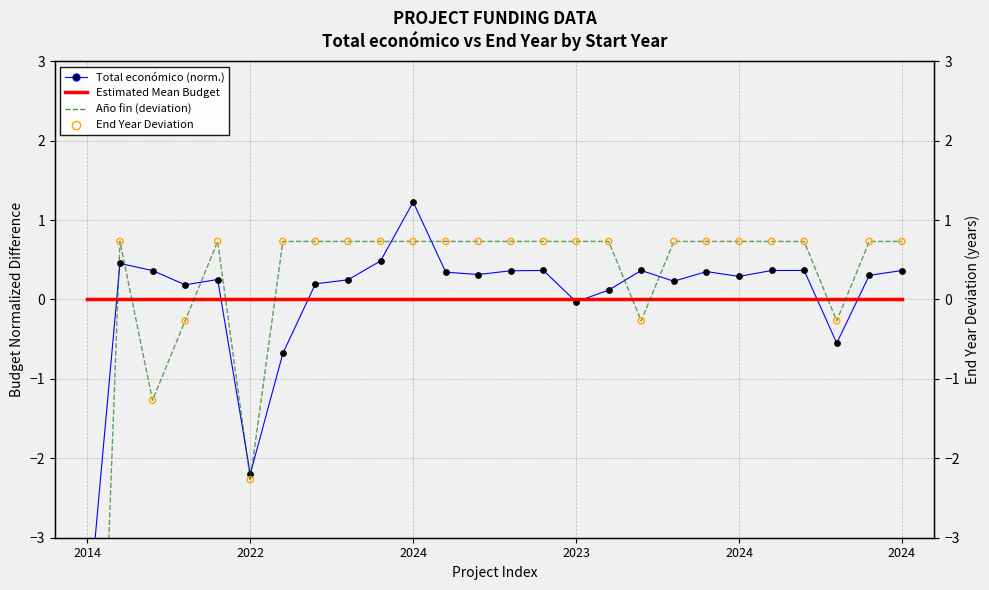

What is the total value across all series at 2024?

2.7